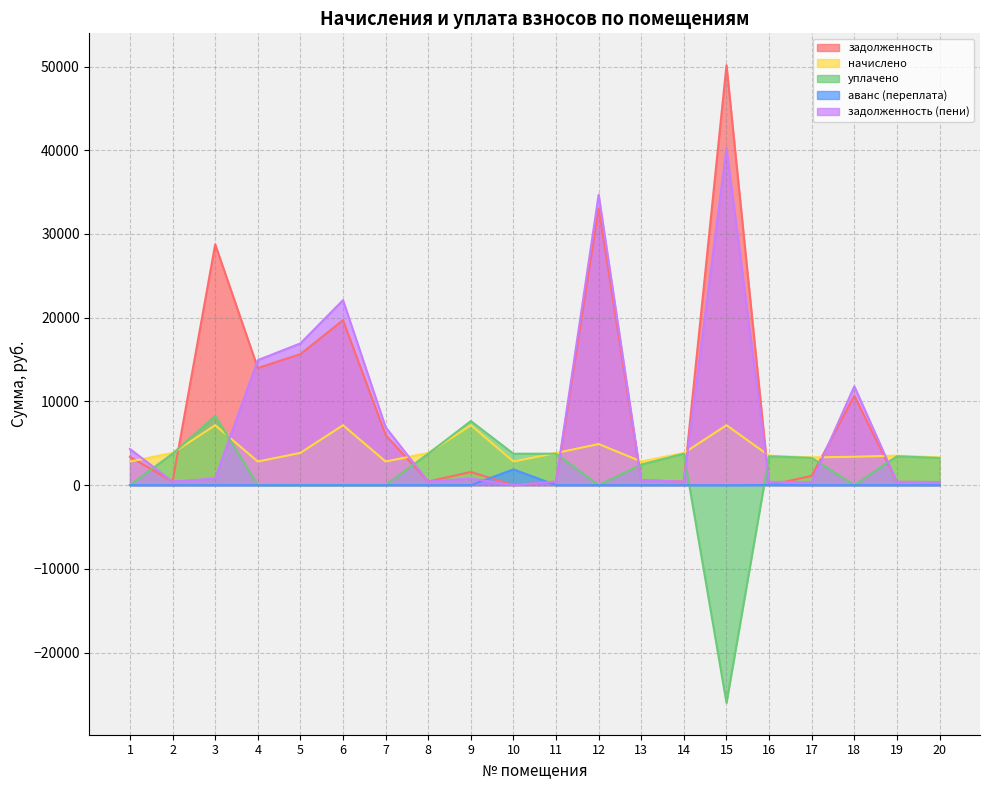

Between 16 and 2, which is larger?

2